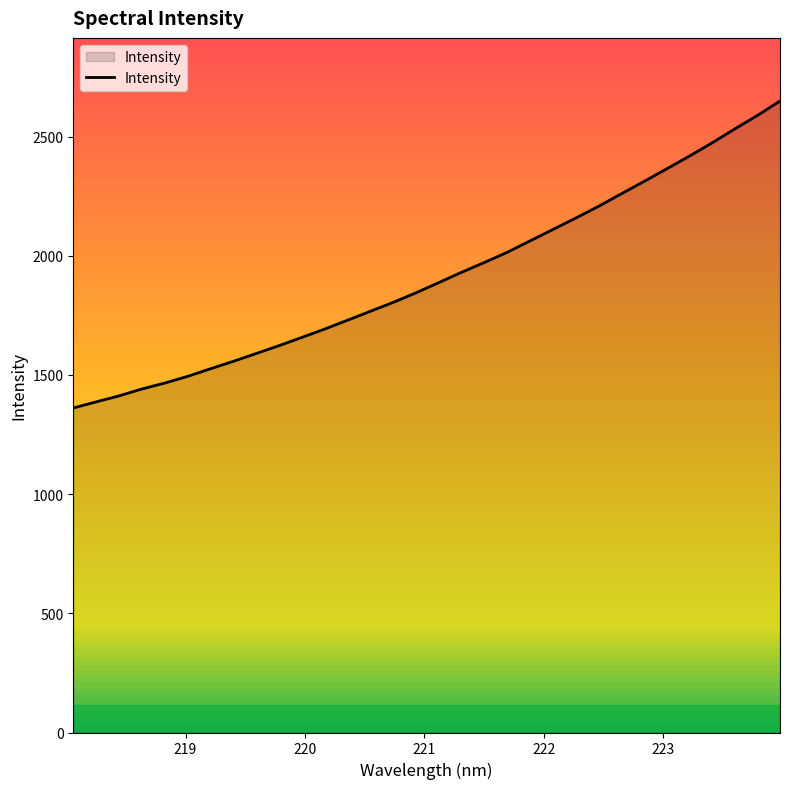

What is the maximum value shown in the chart?

2649.2